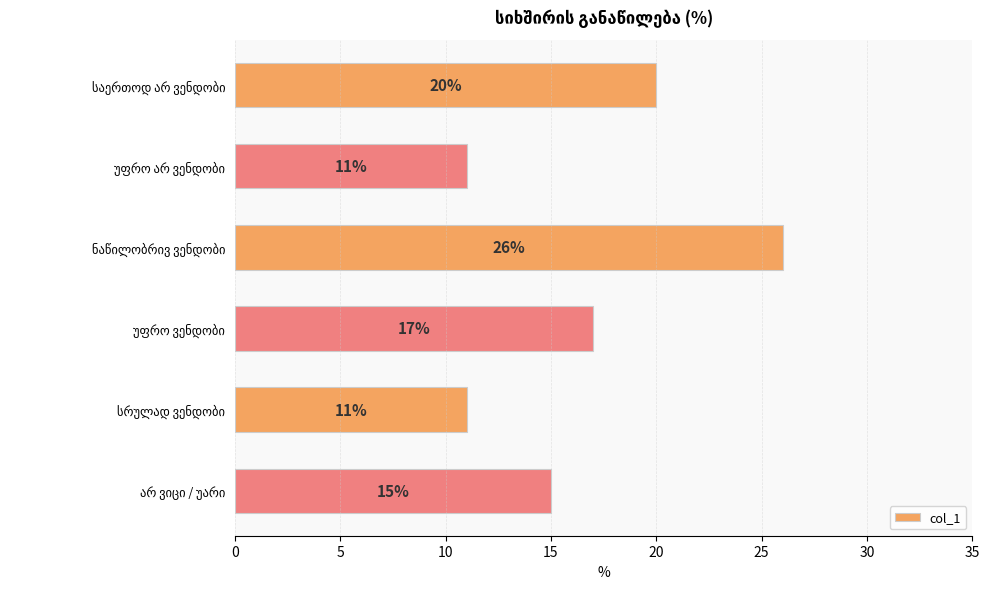

What is the minimum value shown in the chart?

11